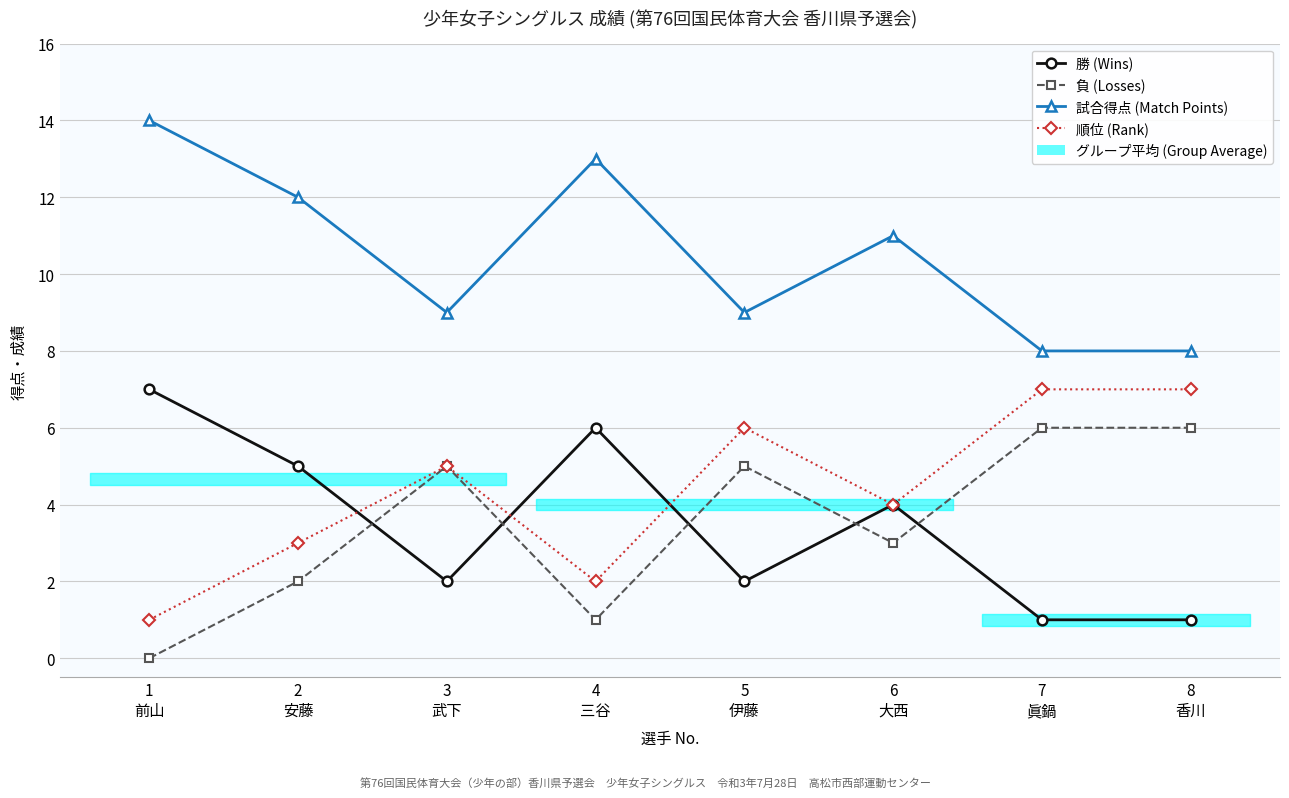

What is the difference between the 勝 (Wins) values at 5
伊藤 and 7
眞鍋?

1